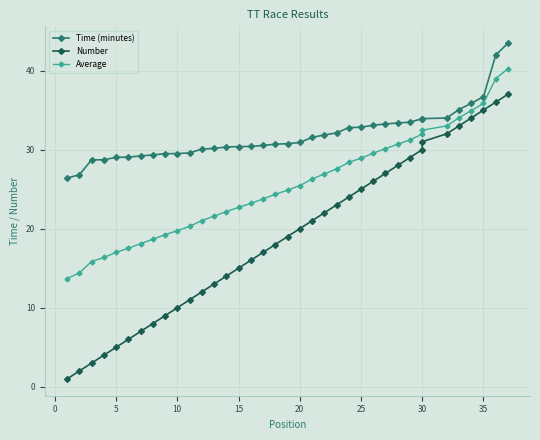

Reading right to left, list all the values displayed in this chart.

Time (minutes): 43.5	42.0	36.7	35.9	35.1	34.0	33.9	33.9	33.5	33.4	33.2	33.1	32.8	32.8	32.1	31.9	31.6	30.9	30.8	30.7	30.5	30.4	30.4	30.3	30.1	30.1	29.6	29.5	29.5	29.3	29.2	29.1	29.0	28.7	28.7	26.8	26.4
Number: 37.0	36.0	35.0	34.0	33.0	32.0	31.0	30.0	29.0	28.0	27.0	26.0	25.0	24.0	23.0	22.0	21.0	20.0	19.0	18.0	17.0	16.0	15.0	14.0	13.0	12.0	11.0	10.0	9.0	8.0	7.0	6.0	5.0	4.0	3.0	2.0	1.0
Average: 40.2	39.0	35.9	34.9	34.0	33.0	32.5	32.0	31.2	30.7	30.1	29.5	28.9	28.4	27.6	26.9	26.3	25.4	24.9	24.3	23.8	23.2	22.7	22.2	21.6	21.0	20.3	19.8	19.2	18.7	18.1	17.5	17.0	16.4	15.8	14.4	13.7